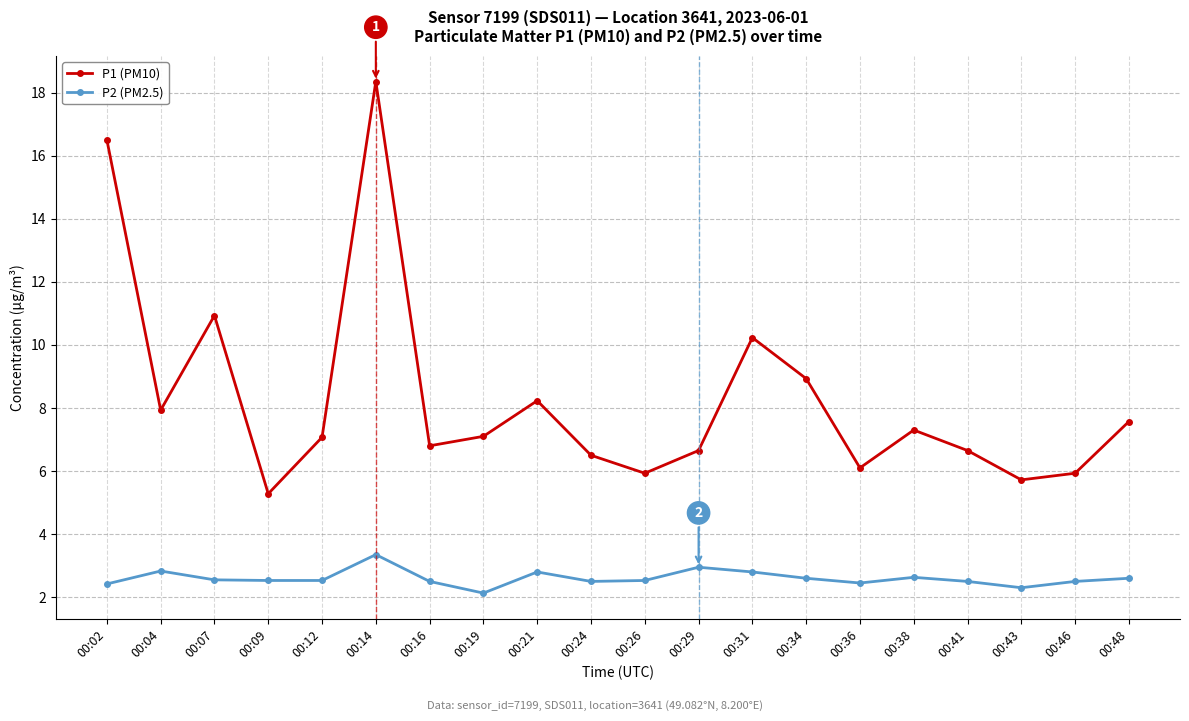

Is the value of P1 (PM10) at 00:04 greater than the value of P2 (PM2.5) at 00:19?

Yes